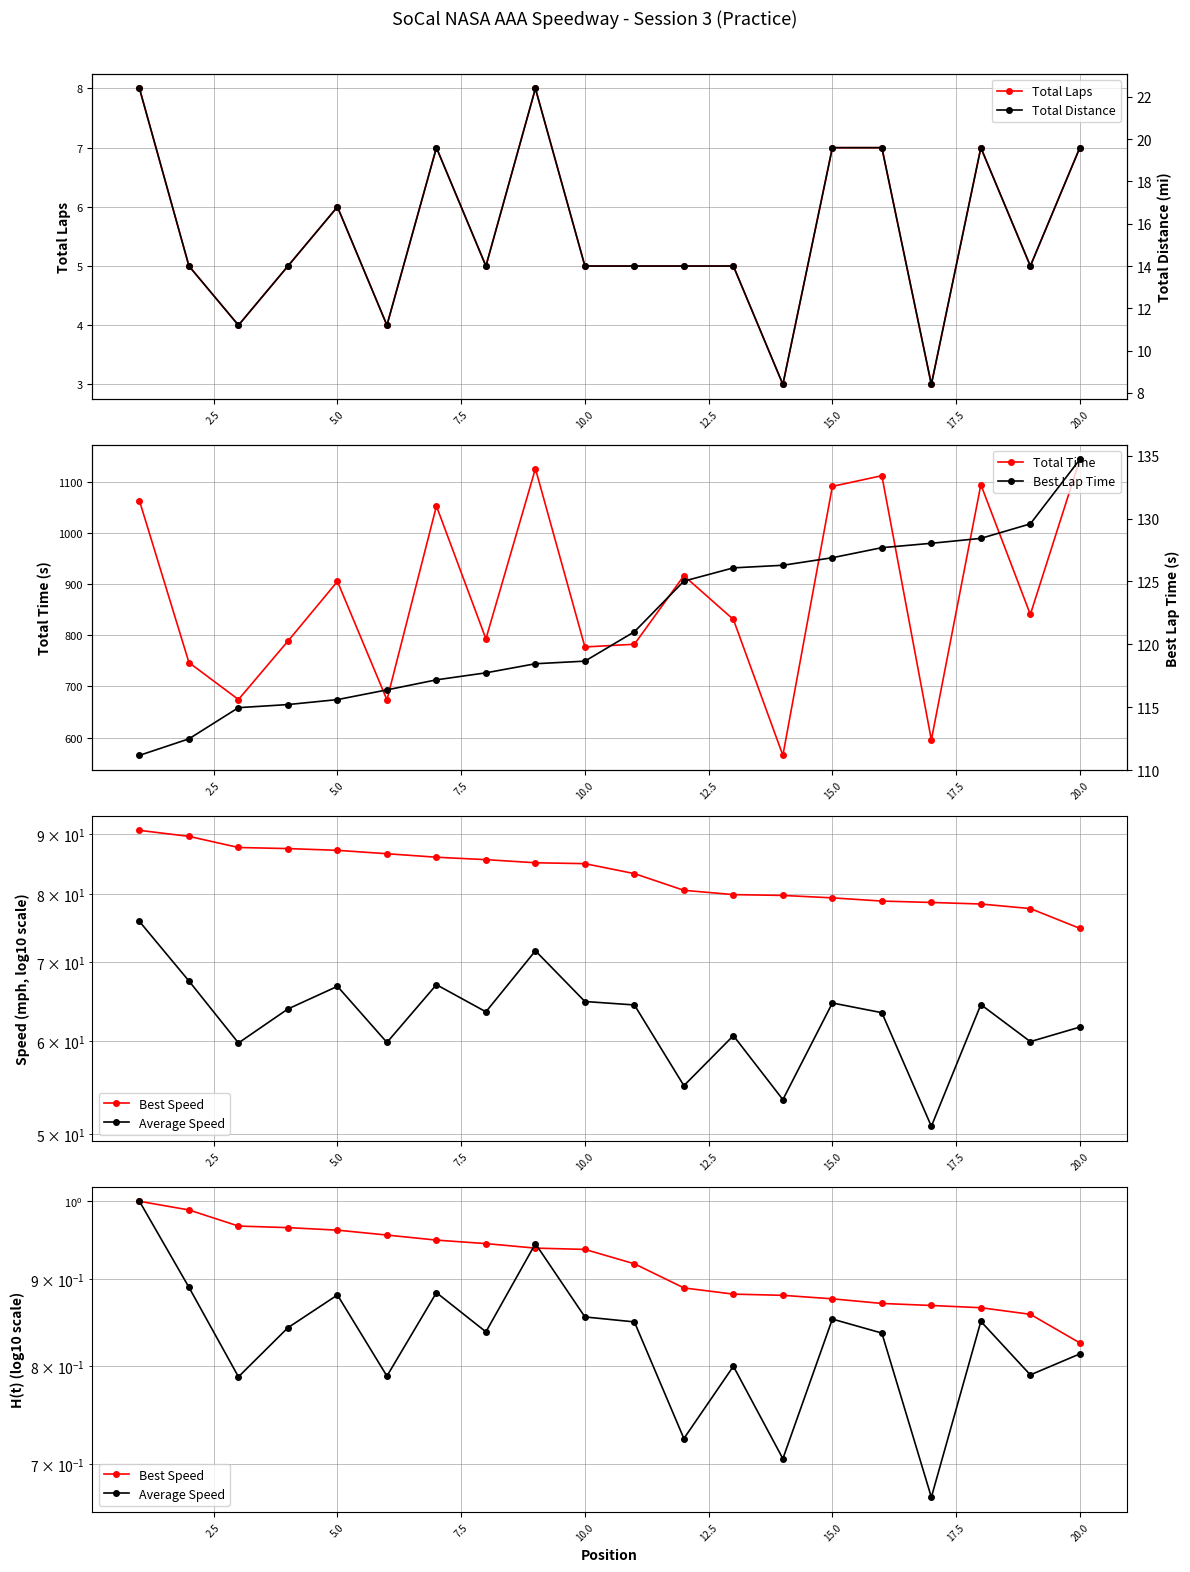

What is the minimum value for Total Laps?

3